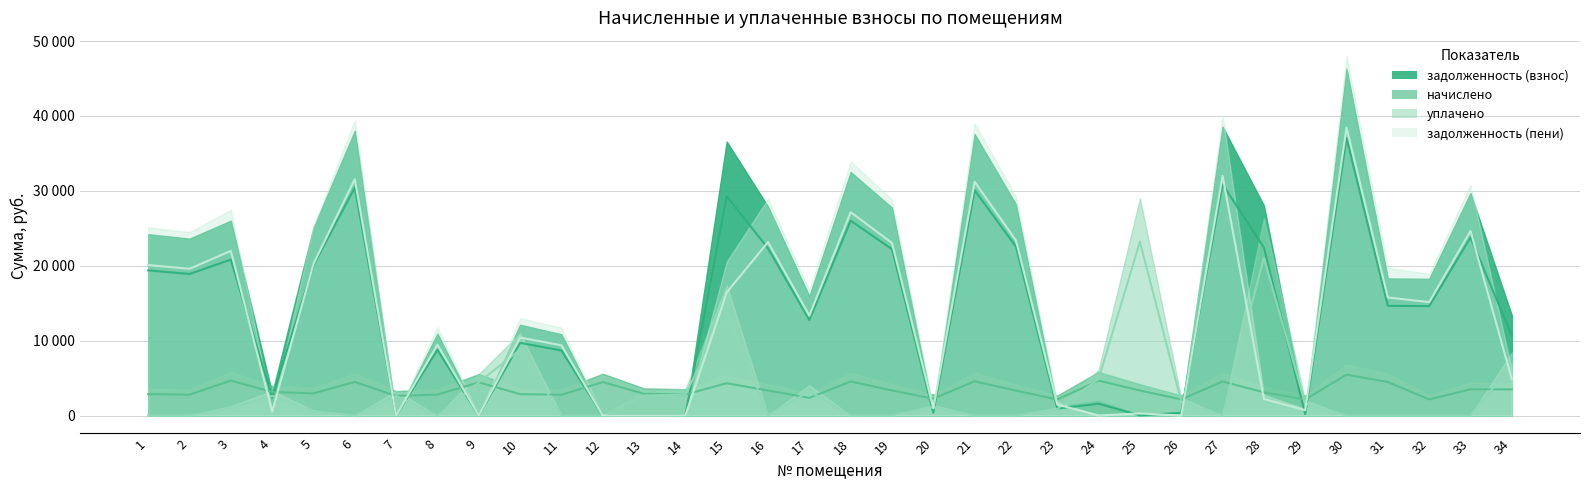

What is the minimum value for начислено?

2137.2